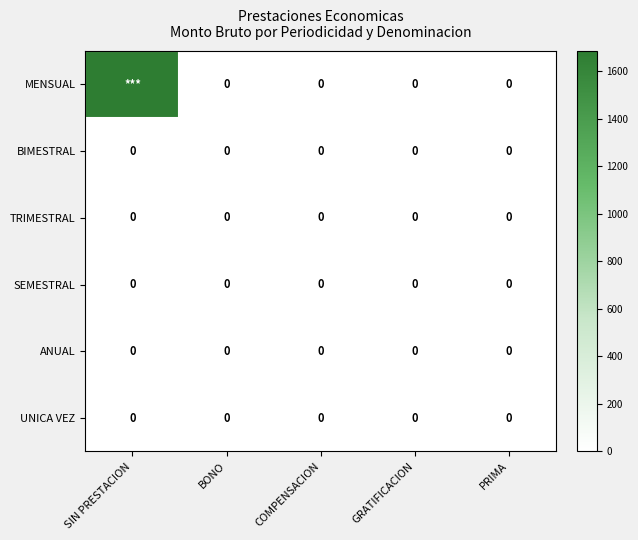

True or false: UNICA VEZ has a value of 0 at COMPENSACION.

True